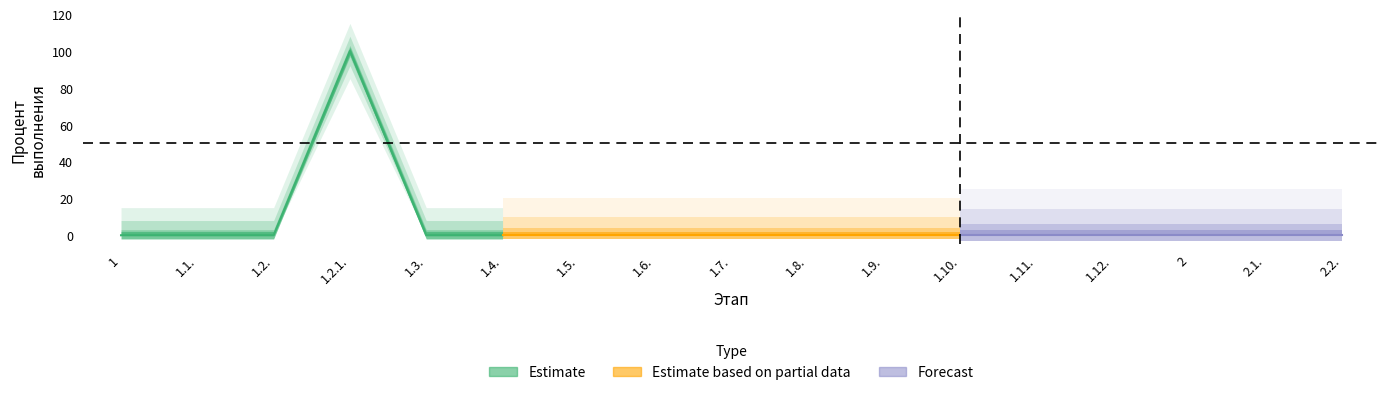

Does the chart display data point markers on the line(s)?

No